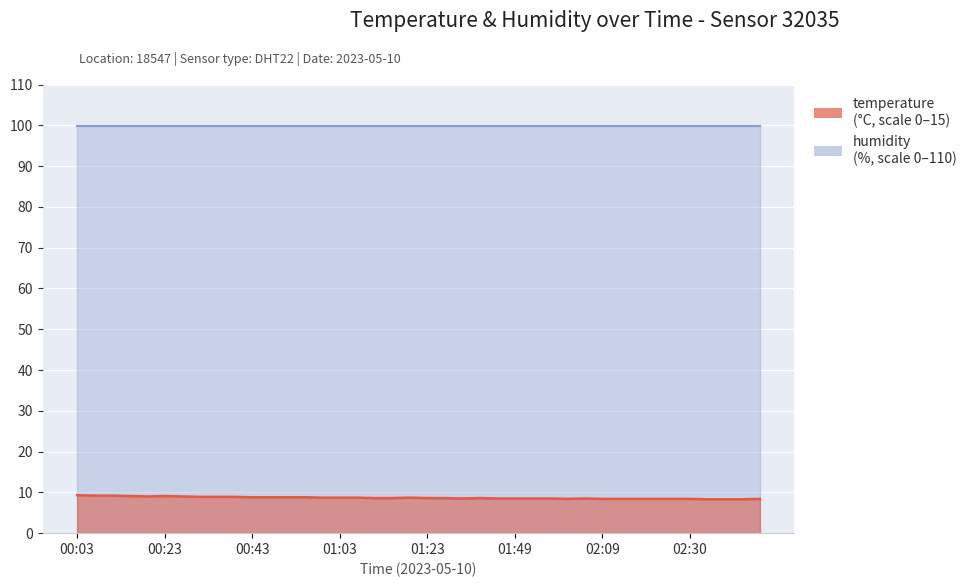

The chart shows a value of 9.2 at 00:11. True or false?

True